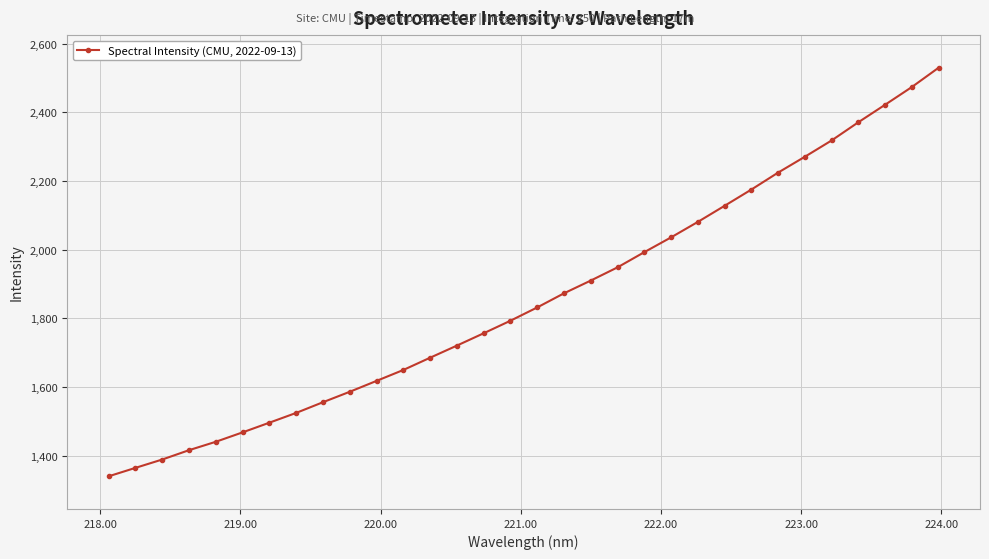

True or false: the data has more than 2 interior local peaks.

False